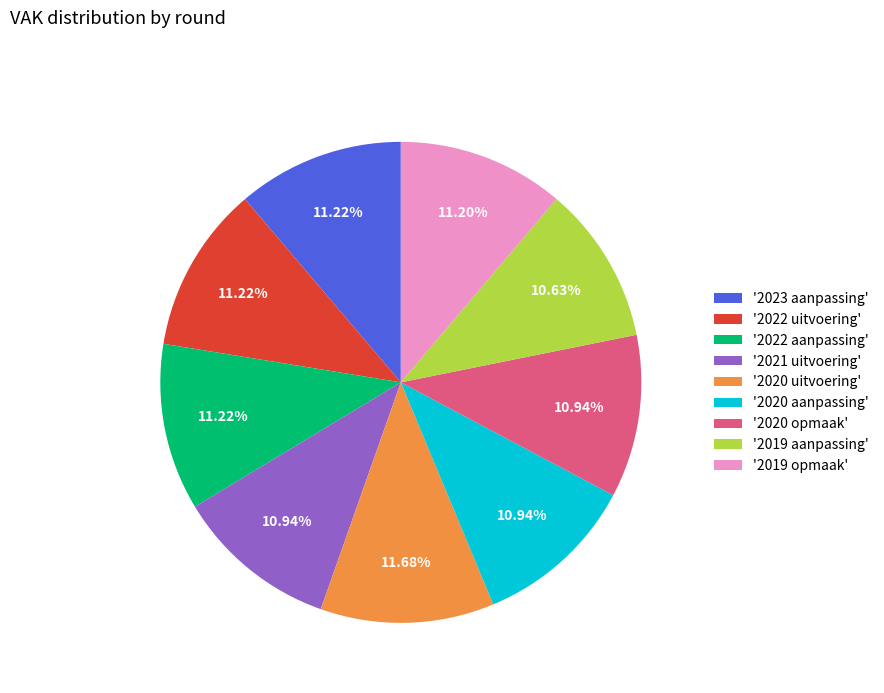

Combined, do '2021 uitvoering' and '2020 opmaak' account for over 50%?

No